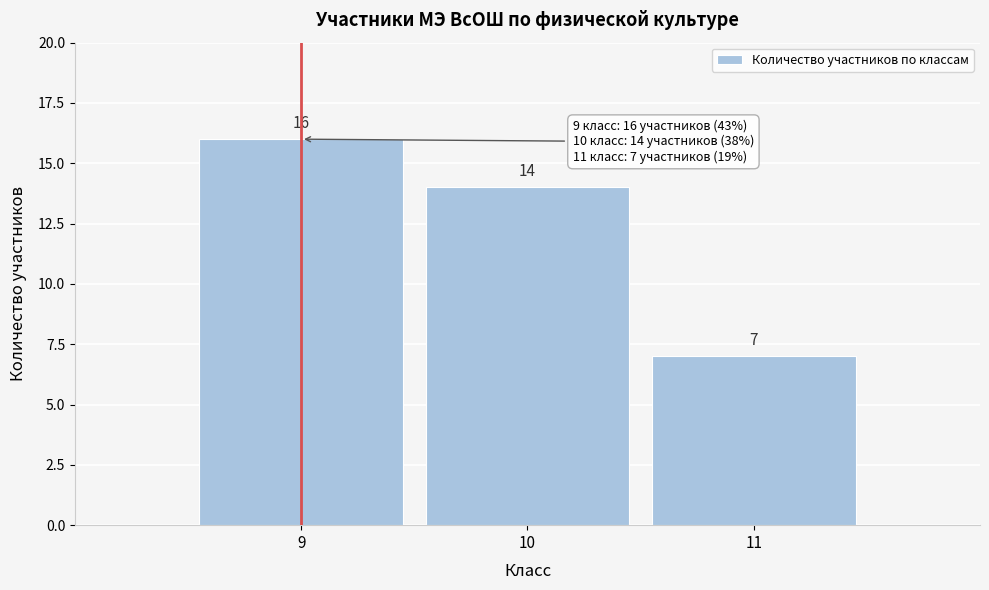

Reading right to left, transcribe all the data shown in this chart.

7	14	16